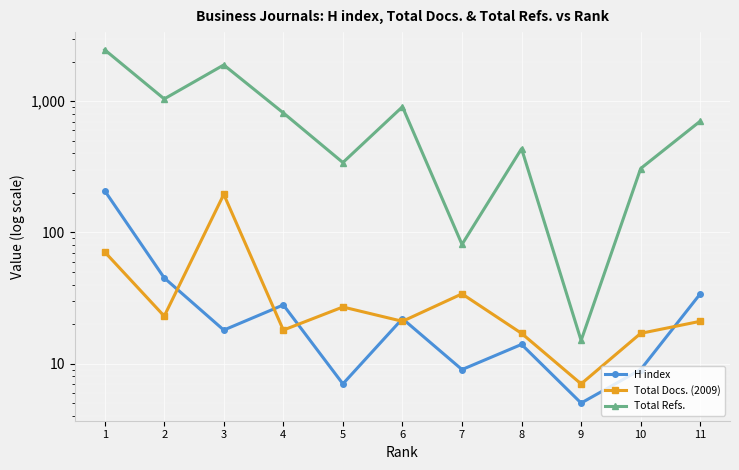

What is the smallest value displayed?

5